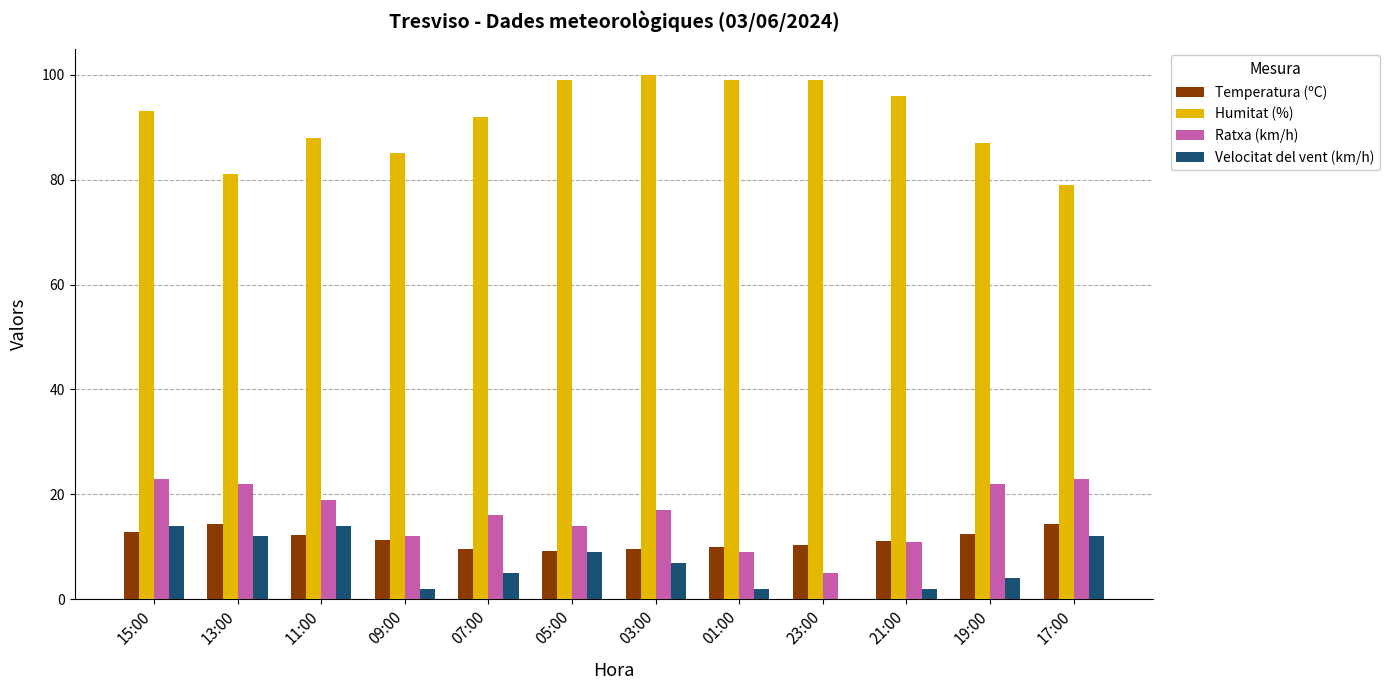

What is the highest value of the Temperatura (ºC) series?

14.4